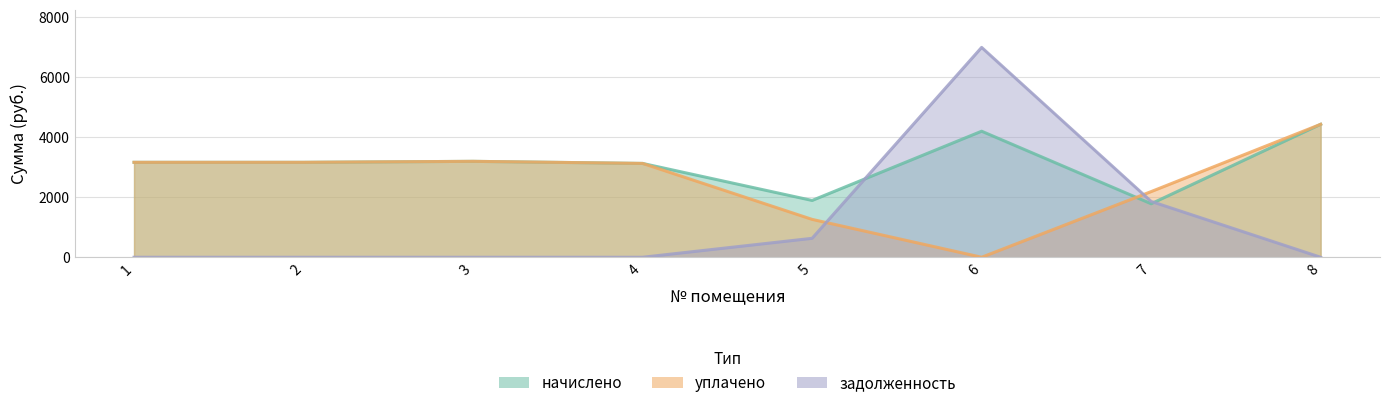

Rank the series by their maximum value, from lowest to highest.

начислено, уплачено, задолженность